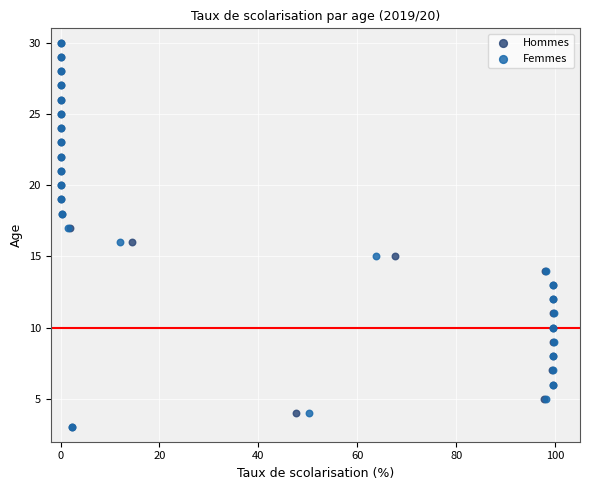

What are all the series names shown in the legend?

Hommes, Femmes